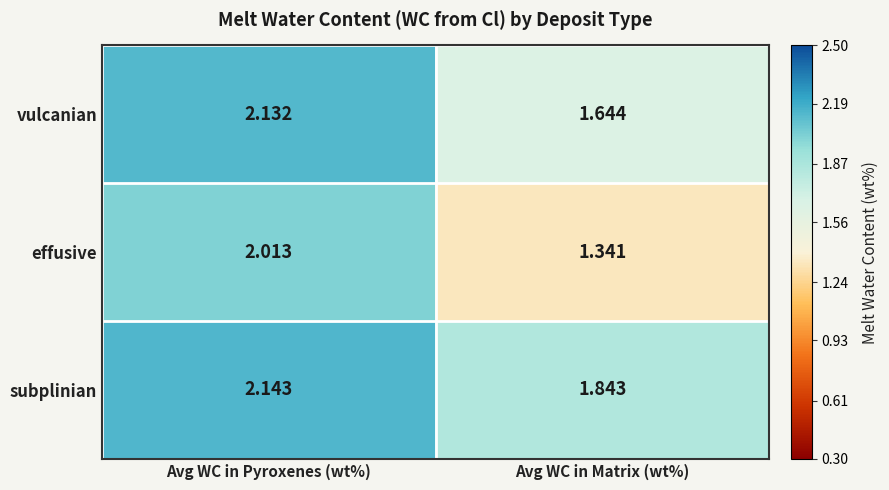

Which category has the highest value across all series?

Avg WC in Pyroxenes (wt%)